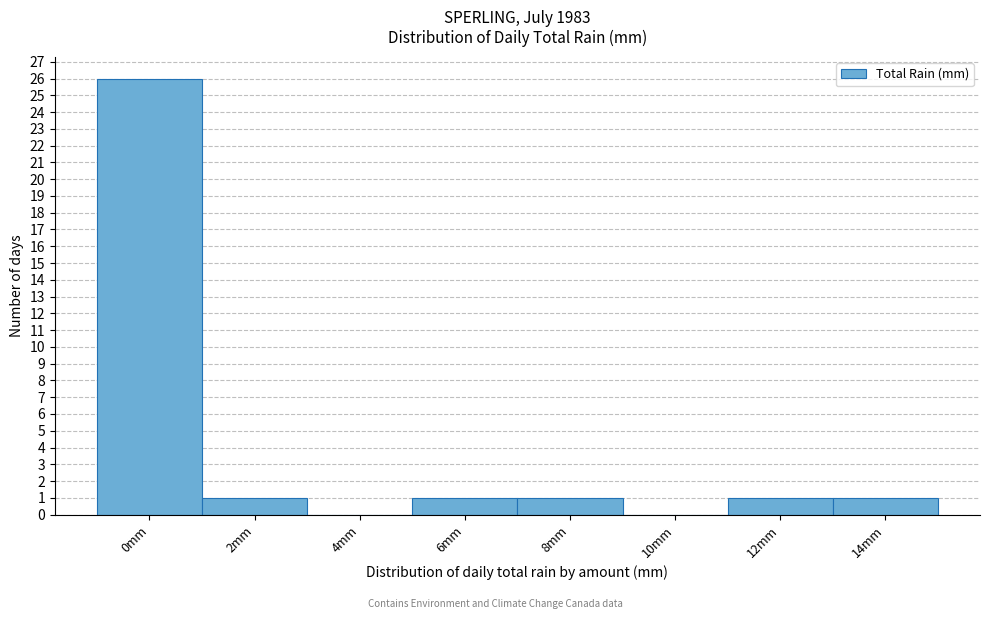

Reading right to left, what are all the values shown in this chart?

14mm=1	12mm=1	10mm=0	8mm=1	6mm=1	4mm=0	2mm=1	0mm=26